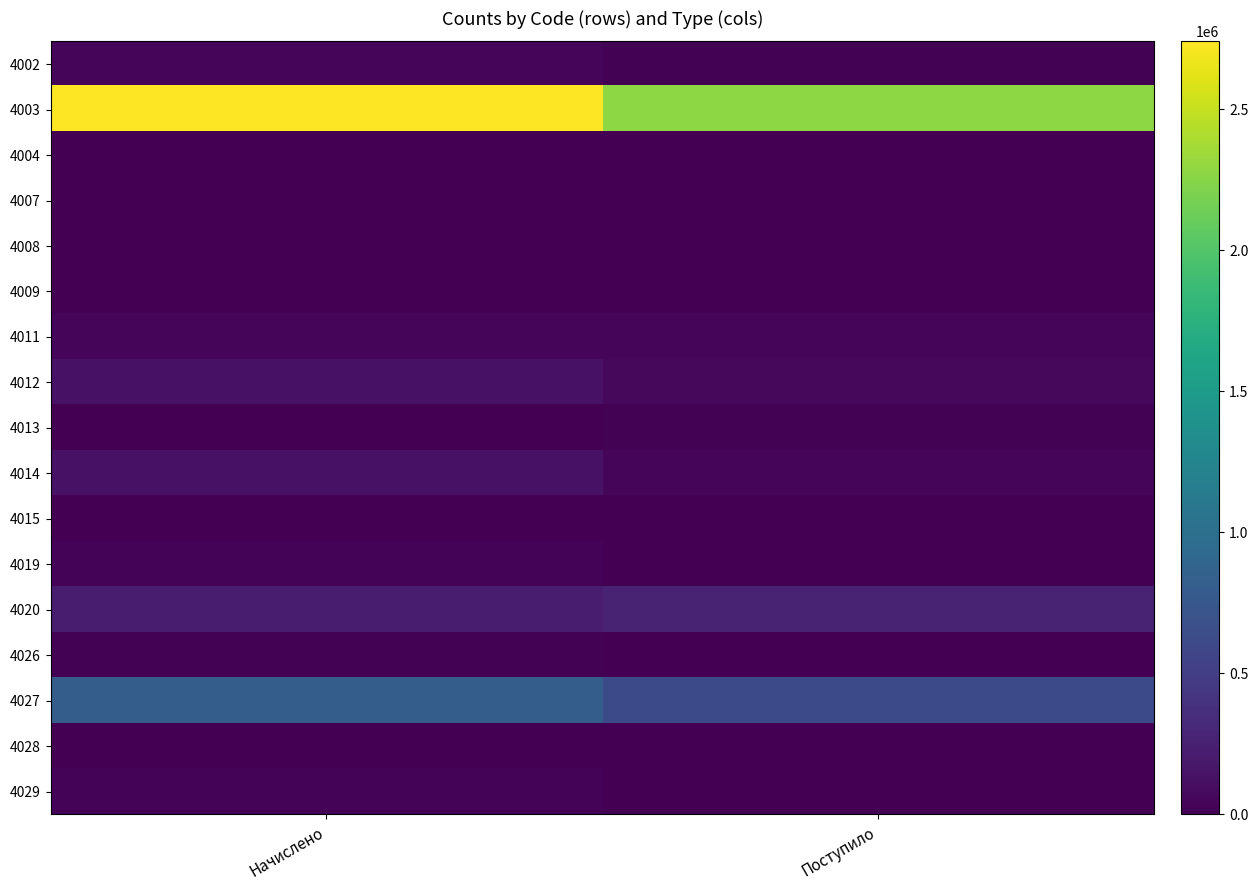

What is the spread (max minus min) of values at Поступило?

2281445